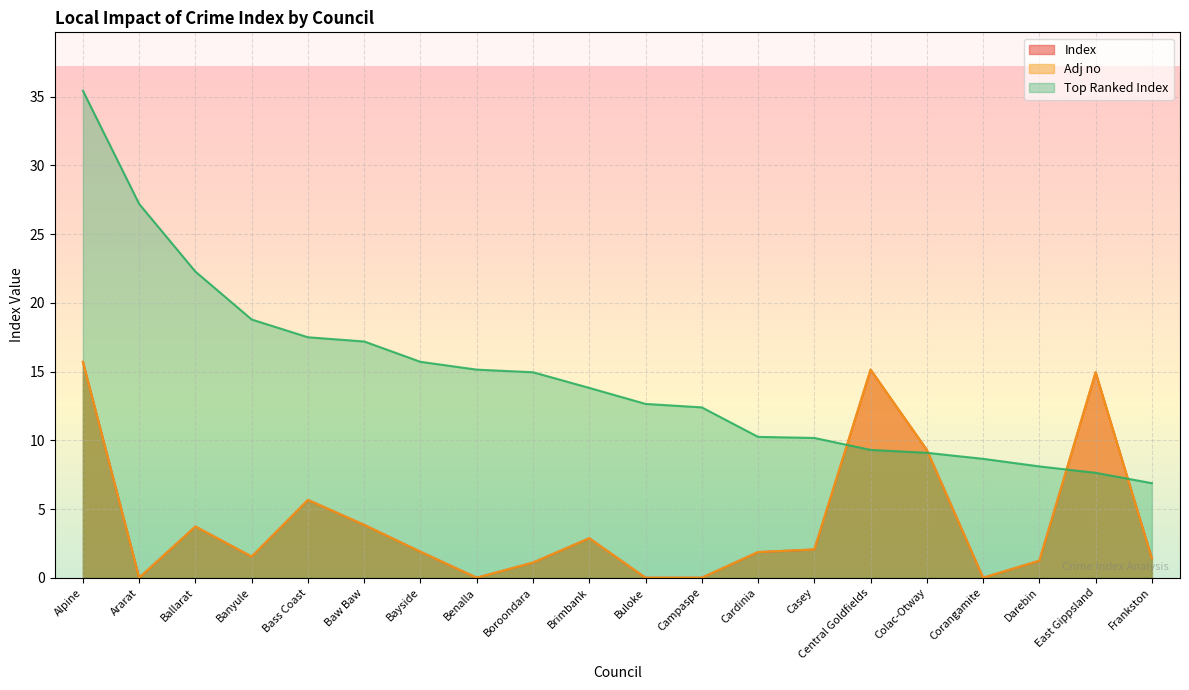

What is the label of the 5th point from the right?

Colac-Otway